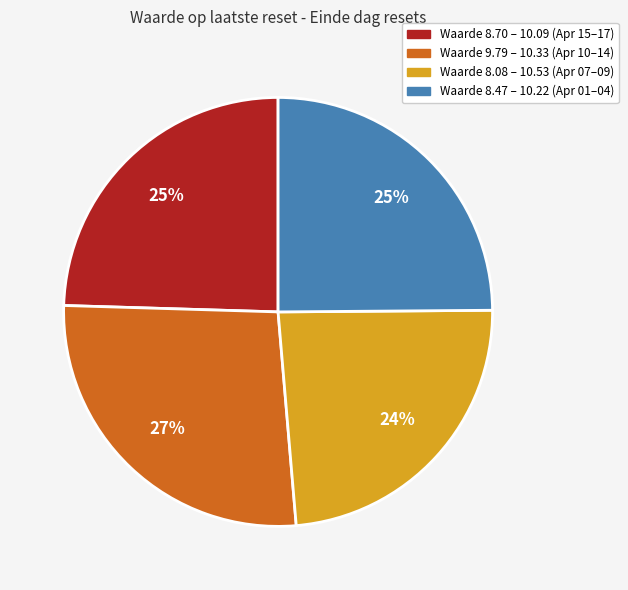

Is there a majority slice in this chart?

No